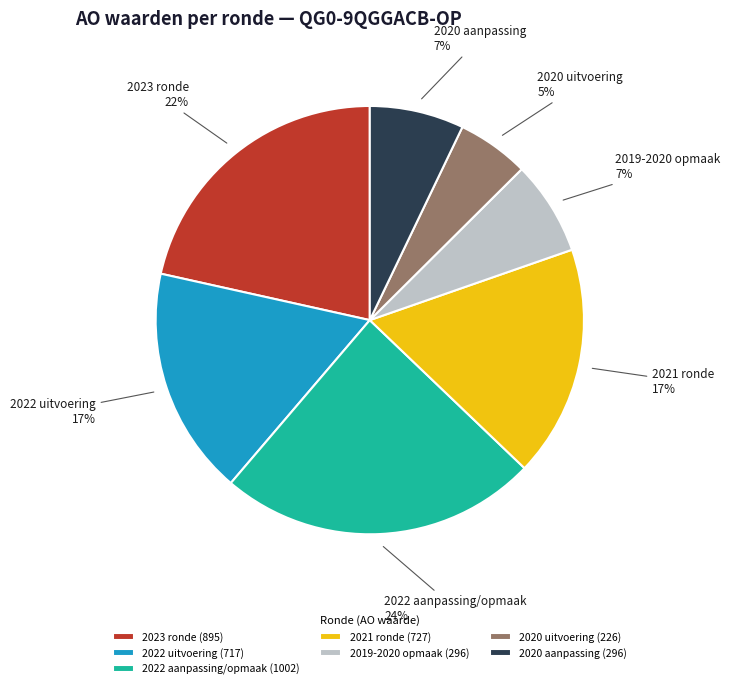

Is there a majority slice in this chart?

No